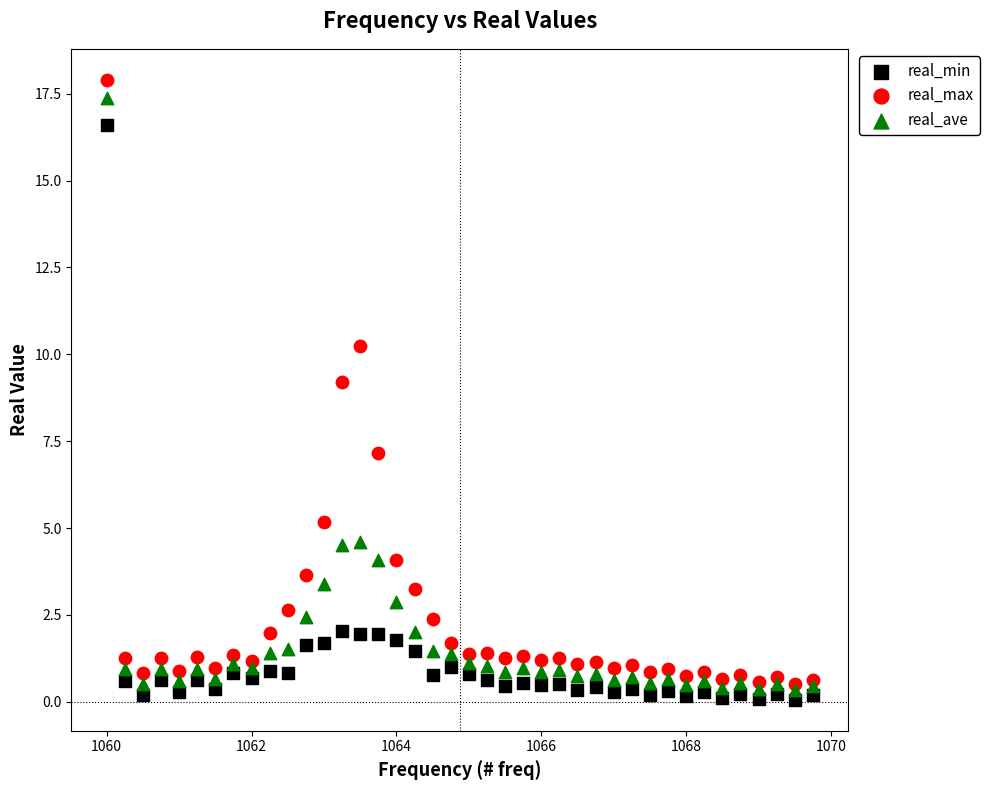

Which series reaches the maximum Y coordinate?

real_max